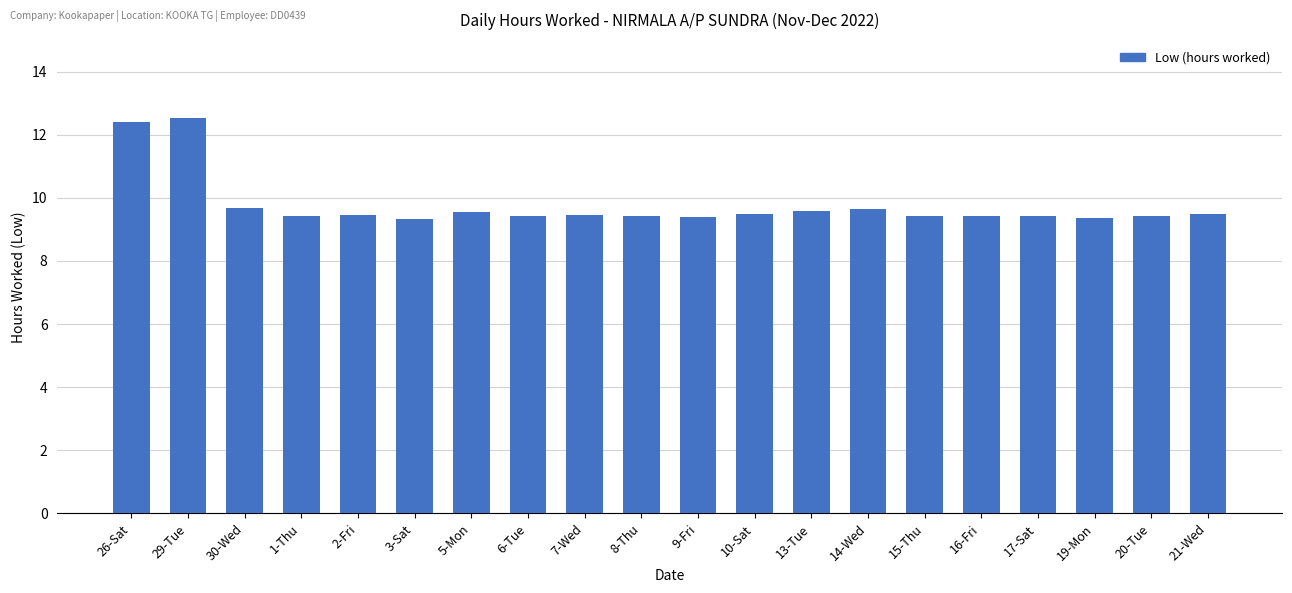

What is the smallest value displayed?

9.3